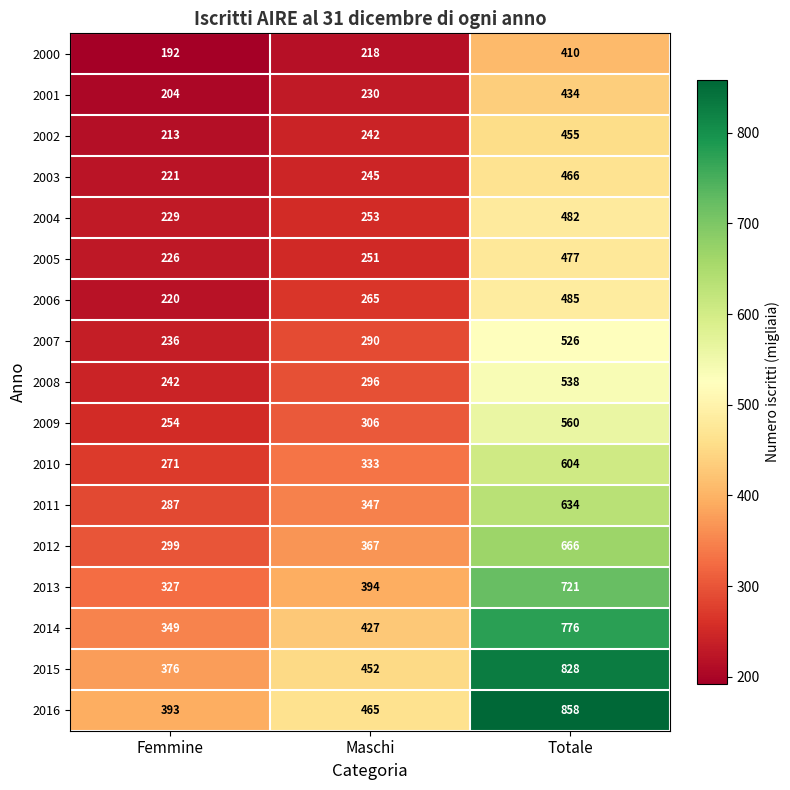

At how many categories does at least one series exceed 670?

1